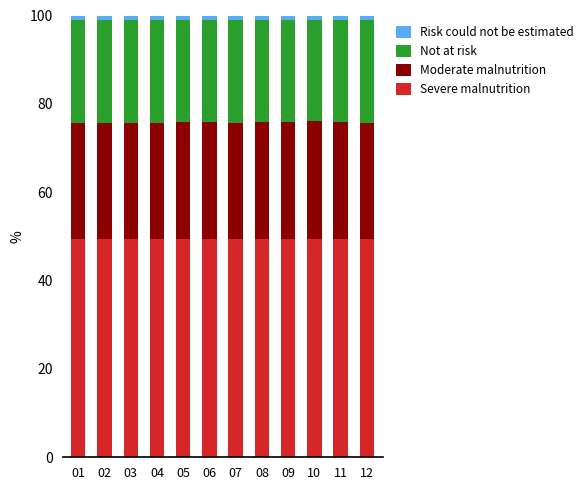

The value of Severe malnutrition at 09 is 49.4. True or false?

True